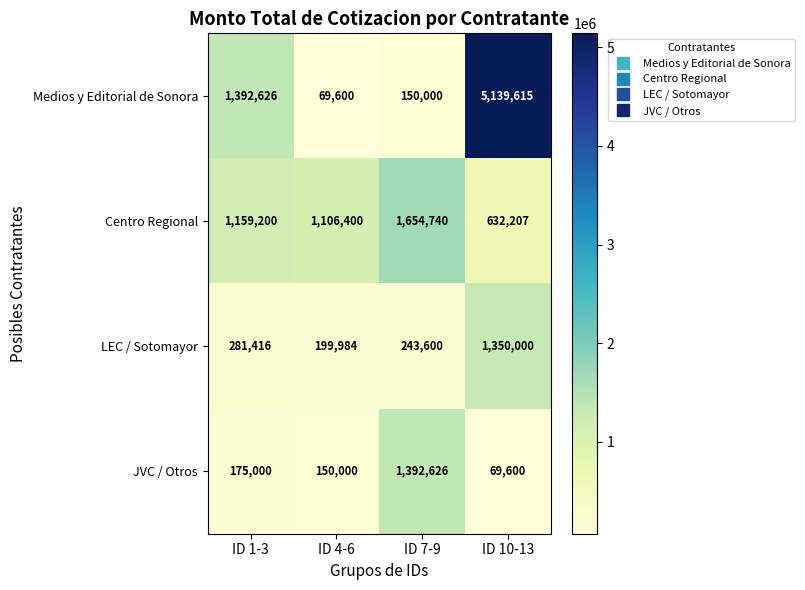

Rank the series by their maximum value, from highest to lowest.

Medios y Editorial de Sonora, Centro Regional, JVC / Otros, LEC / Sotomayor